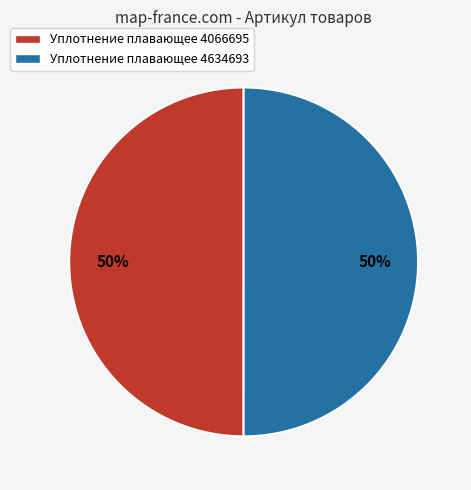

To the nearest percent, what is the average slice percentage?

50%